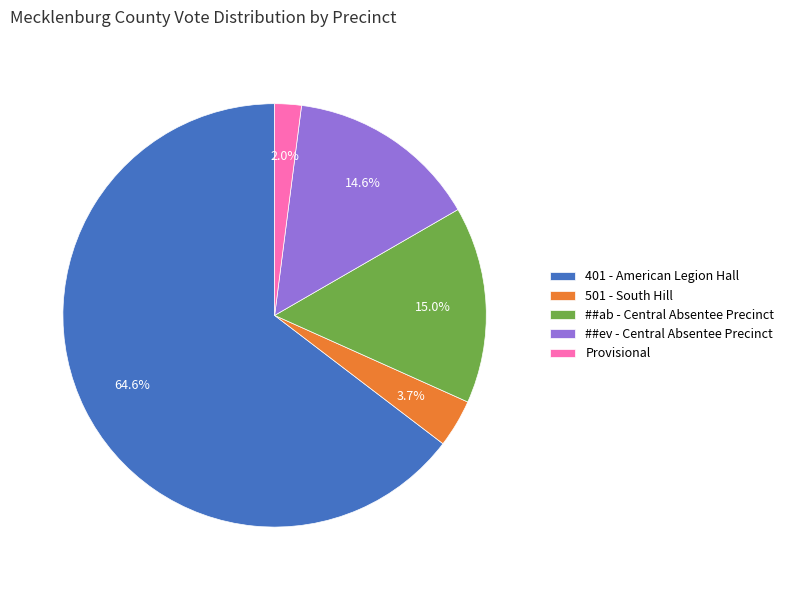

Count the number of slices in the pie.

5